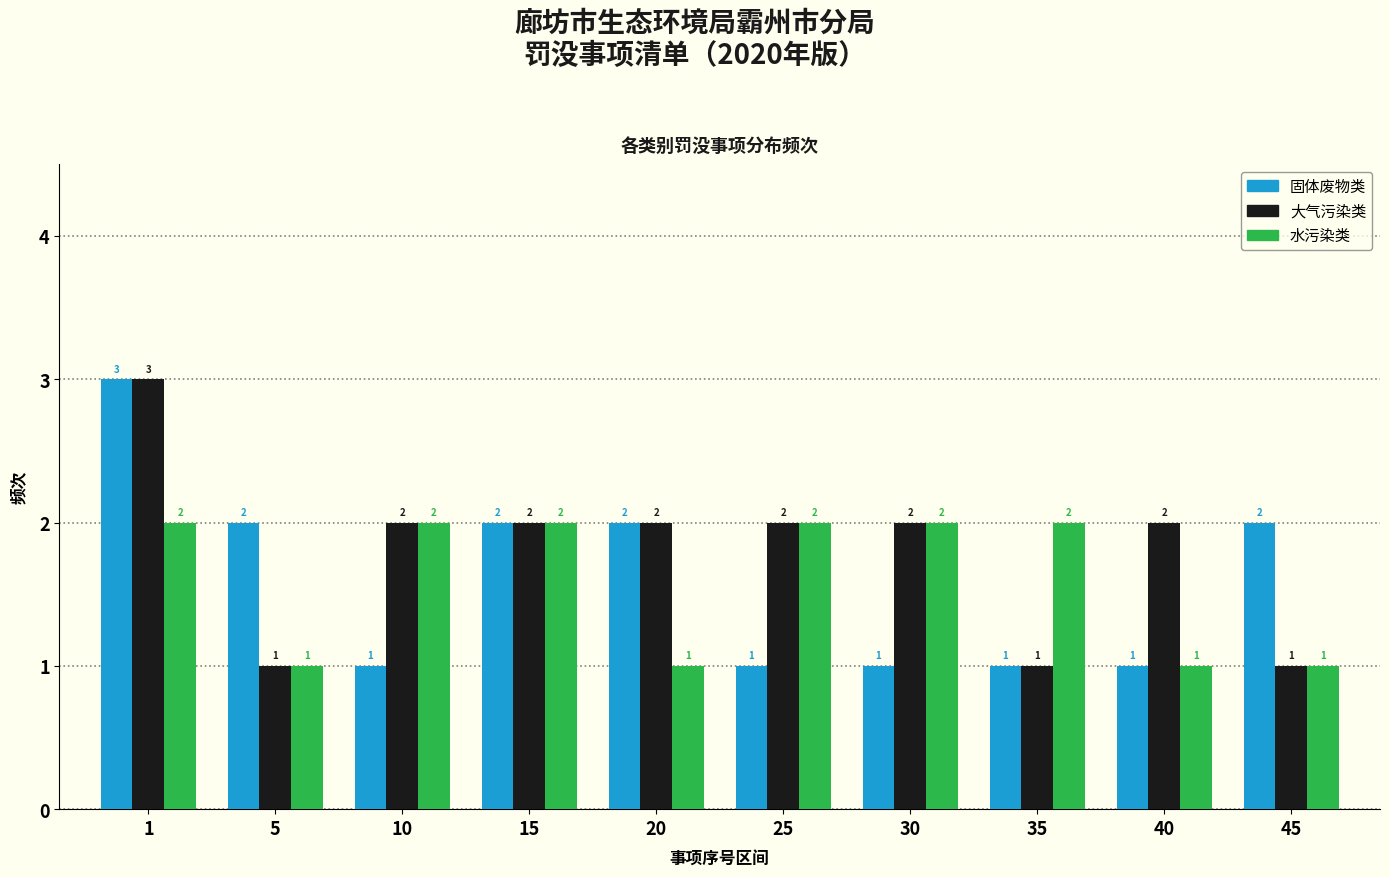

Reading left to right, what are all the values shown in this chart?

固体废物类: 3	2	1	2	2	1	1	1	1	2
大气污染类: 3	1	2	2	2	2	2	1	2	1
水污染类: 2	1	2	2	1	2	2	2	1	1